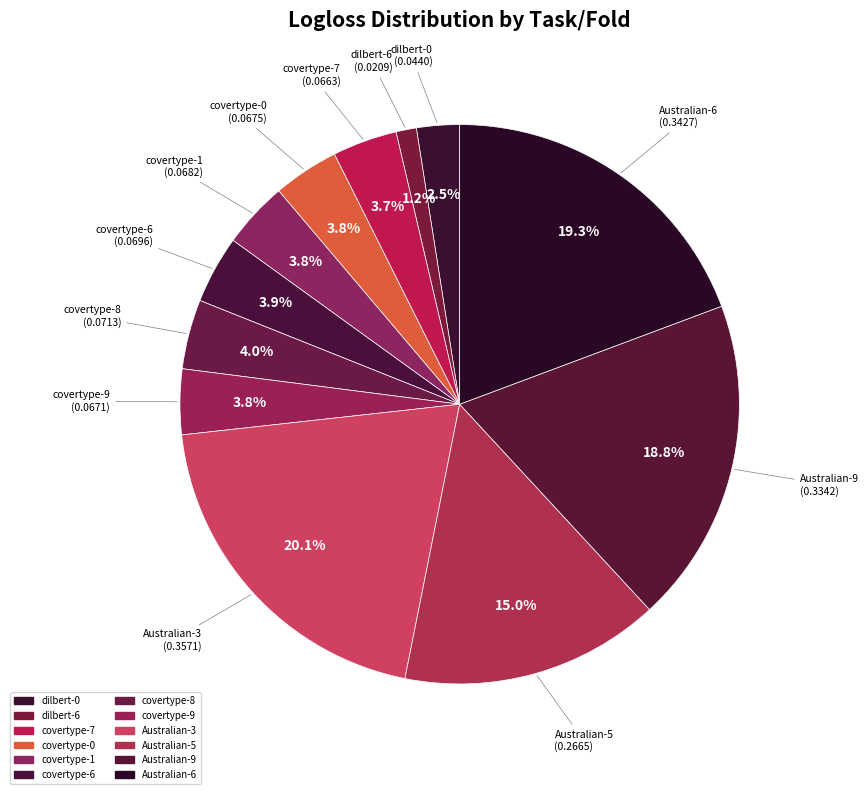

How many segments does this pie chart have?

12